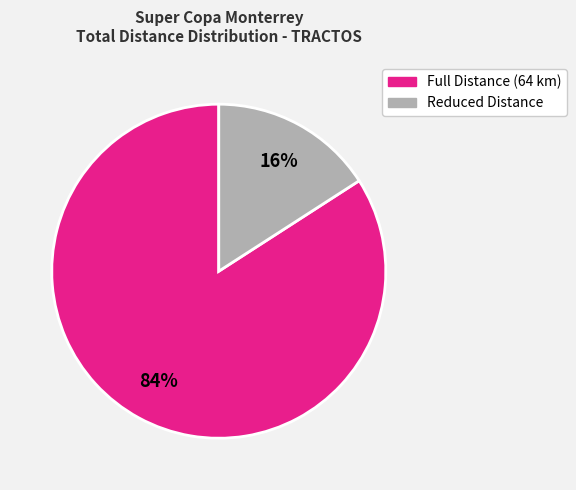

Is there any slice that represents more than half of the pie?

Yes